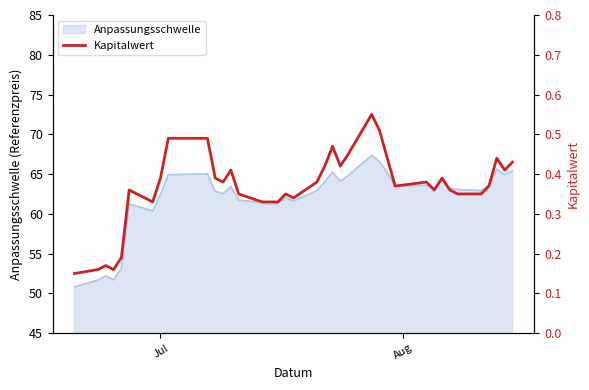

What is the value of the 30th point from the left?

0.4